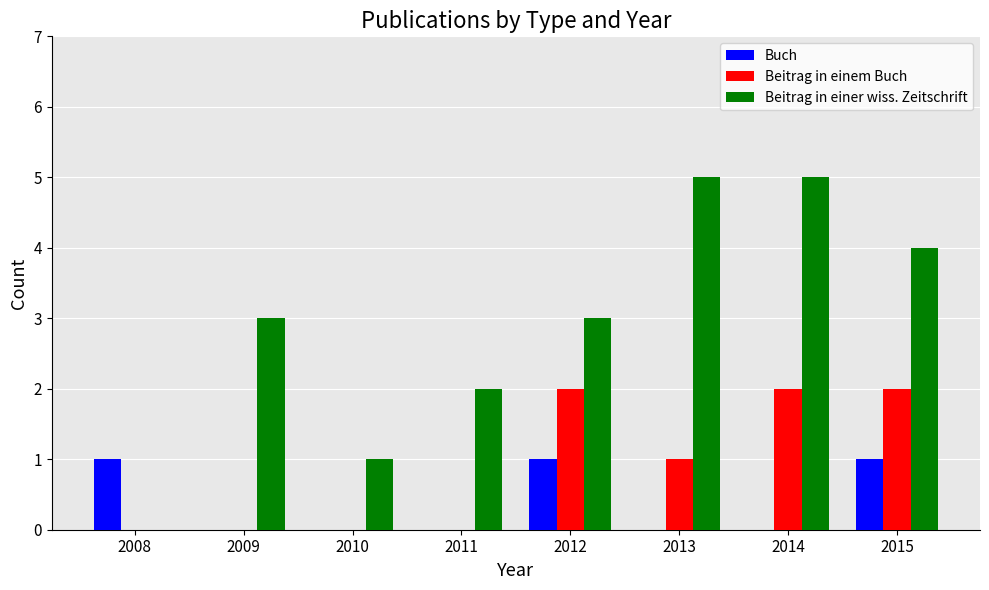

Reading left to right, list all the values displayed in this chart.

Buch: 1	0	0	0	1	0	0	1
Beitrag in einem Buch: 0	0	0	0	2	1	2	2
Beitrag in einer wiss. Zeitschrift: 0	3	1	2	3	5	5	4